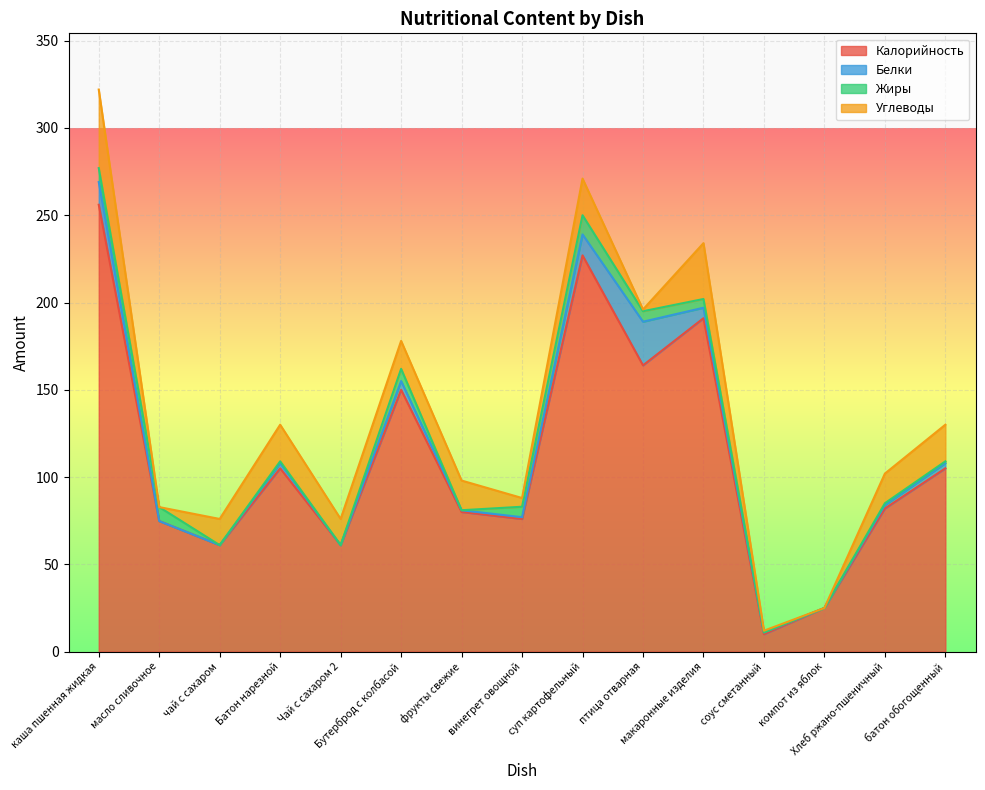

At каша пшенная жидкая, list the series in order from largest to smallest.

Калорийность, Углеводы, Белки, Жиры